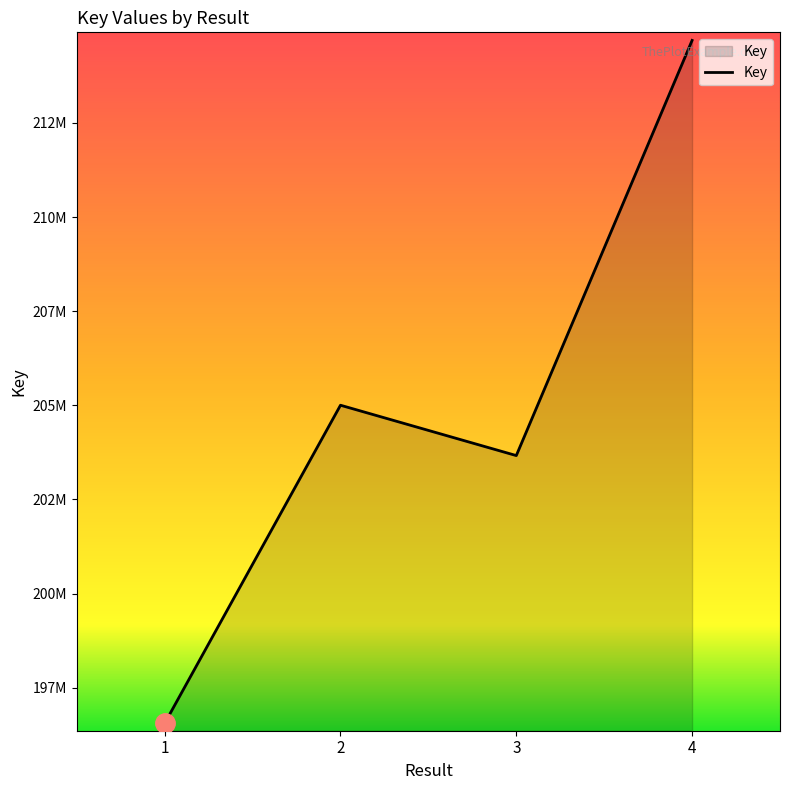

Is this an area chart (filled region under the line)?

Yes